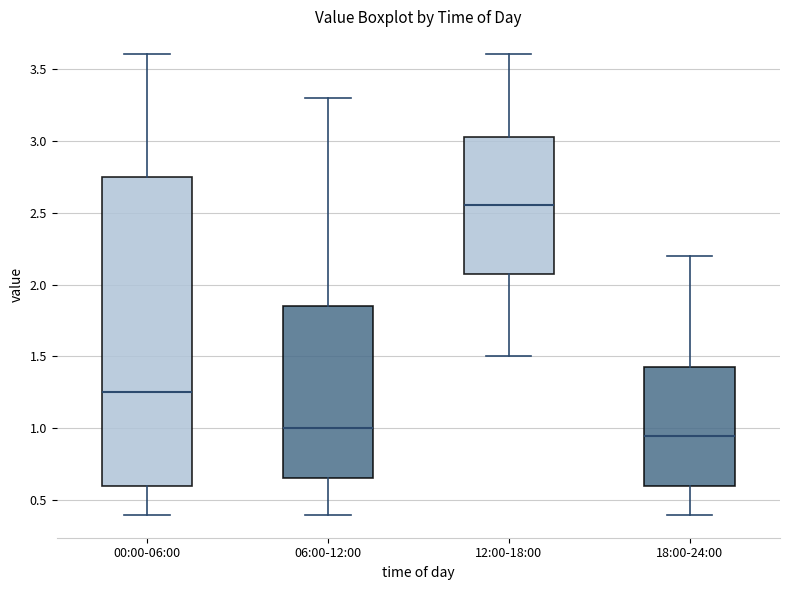

Comparing the boxes themselves (not the whiskers), which one is the tallest?

00:00-06:00